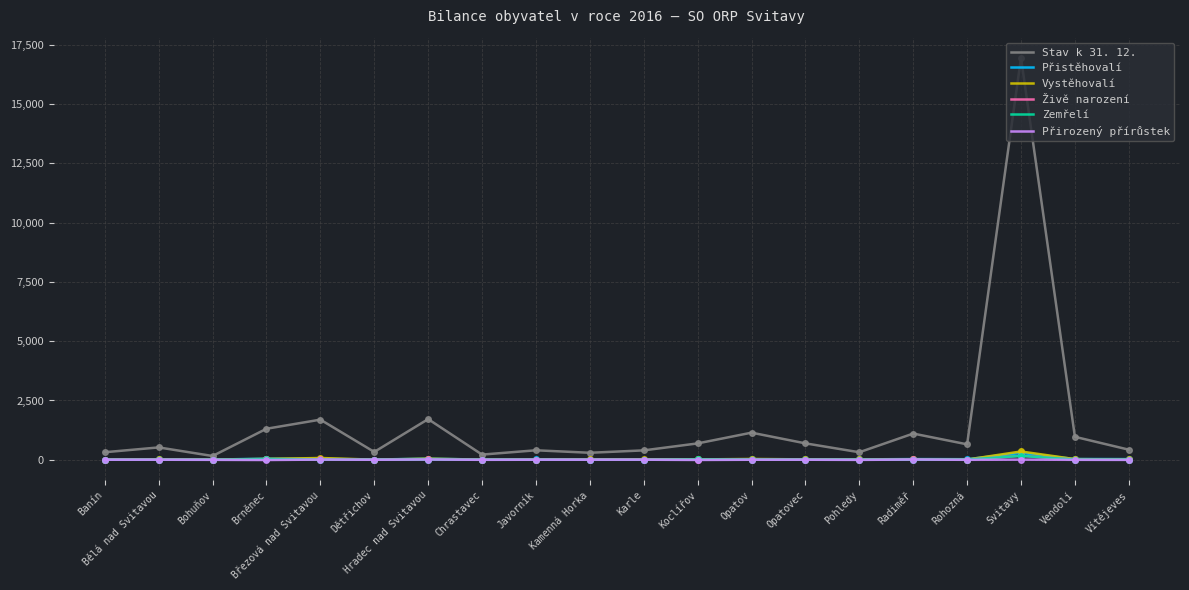

At which category does the chart reach its peak across all series?

Svitavy